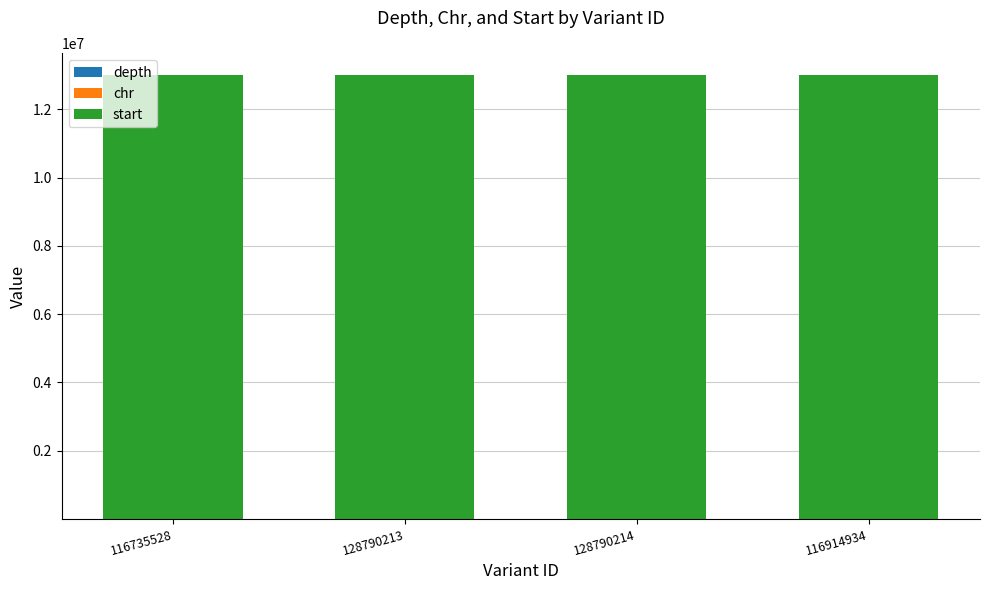

What is the average value of the depth series?

7